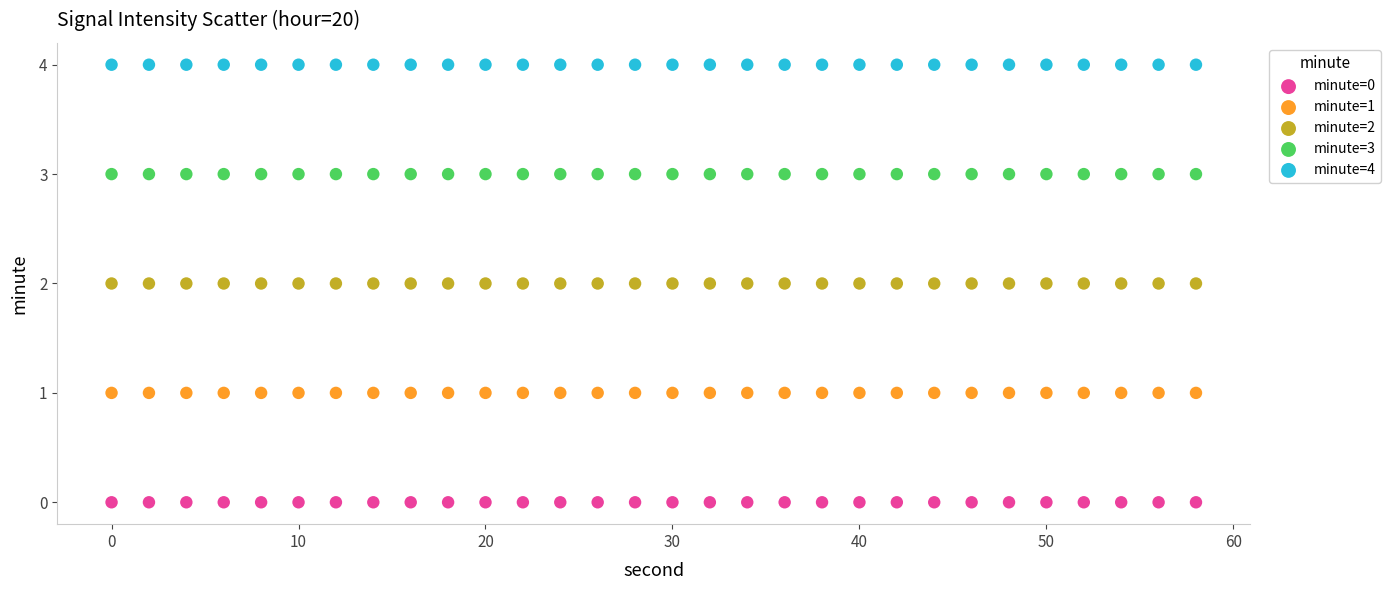

What are all the series names shown in the legend?

minute=0, minute=1, minute=2, minute=3, minute=4